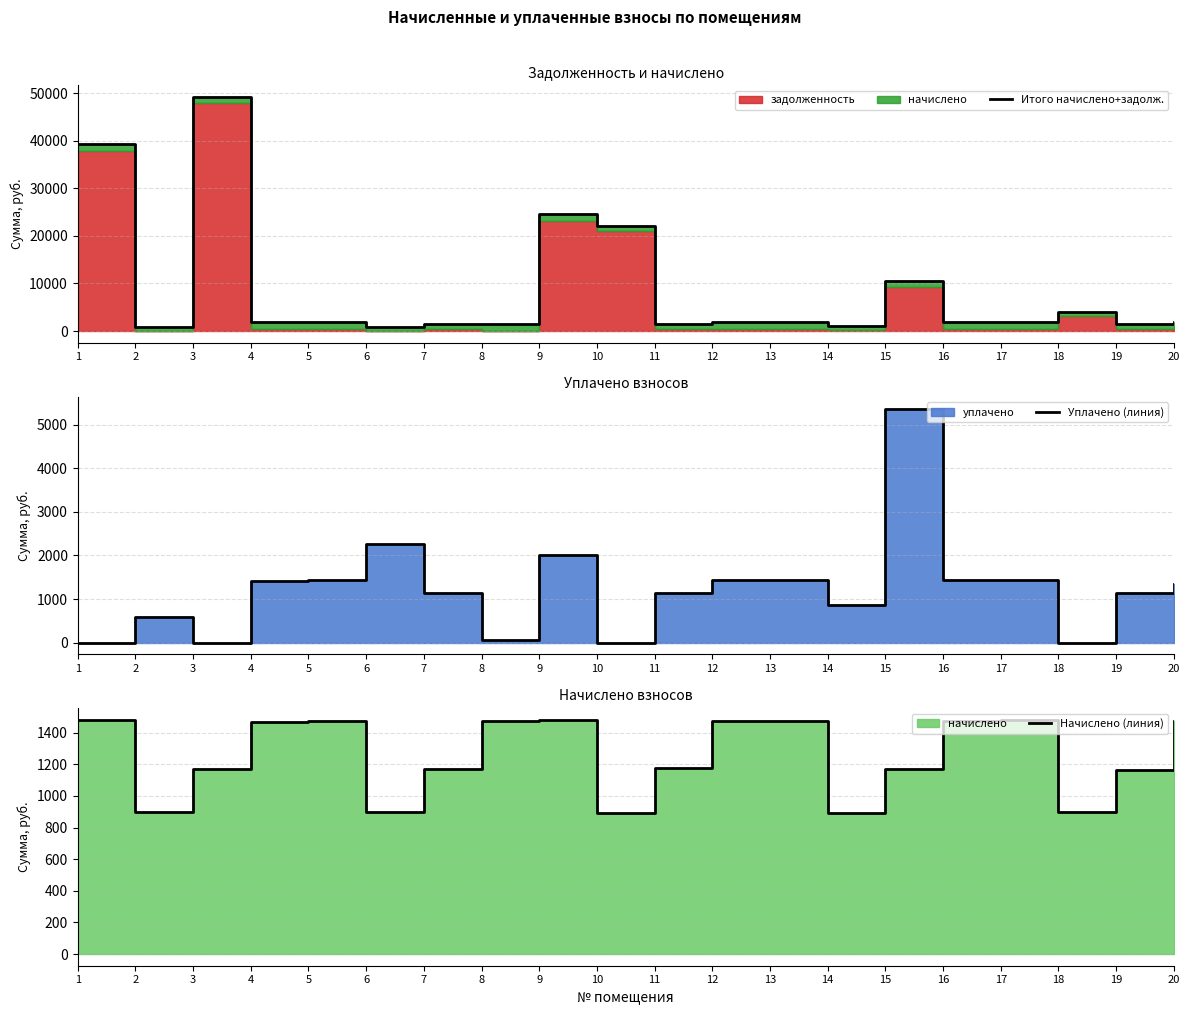

Rank the series by their maximum value, from highest to lowest.

Итого начислено+задолж., Уплачено (линия), Начислено (линия)